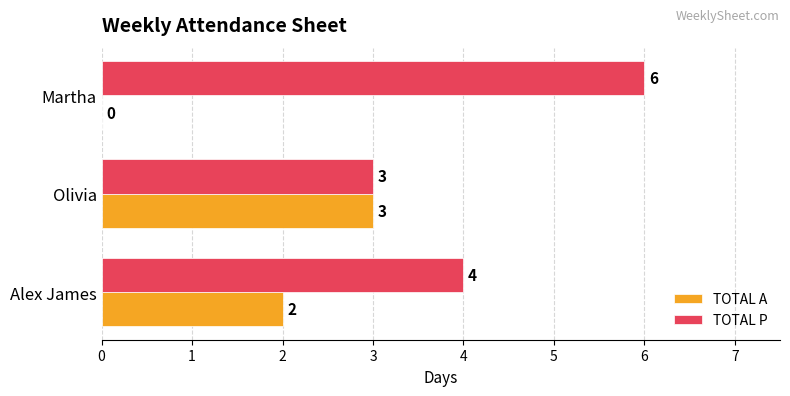

Is the value of TOTAL P at Martha greater than the value of TOTAL A at Alex James?

Yes